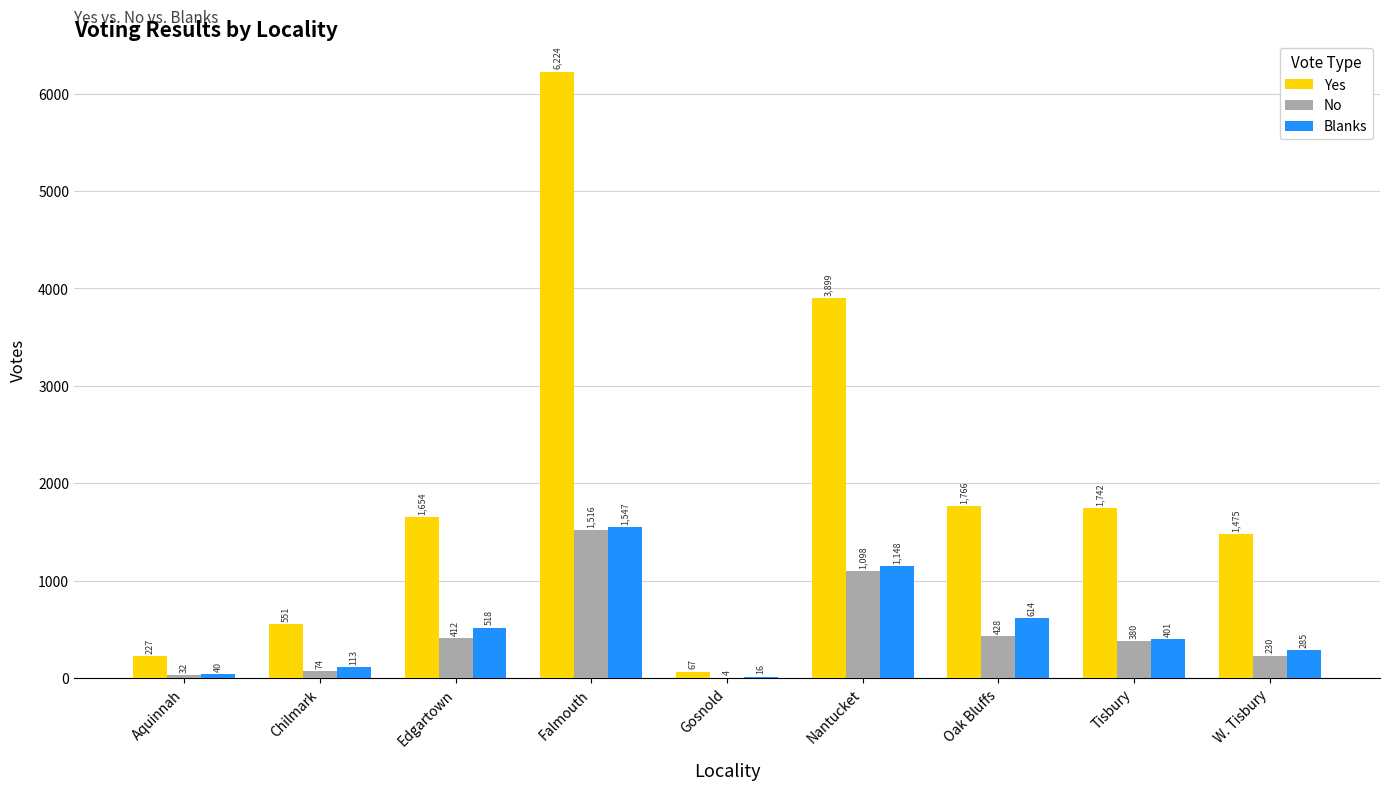

Reading left to right, extract all data points from this chart.

Yes: Aquinnah=227	Chilmark=551	Edgartown=1654	Falmouth=6224	Gosnold=67	Nantucket=3899	Oak Bluffs=1766	Tisbury=1742	W. Tisbury=1475
No: Aquinnah=32	Chilmark=74	Edgartown=412	Falmouth=1516	Gosnold=4	Nantucket=1098	Oak Bluffs=428	Tisbury=380	W. Tisbury=230
Blanks: Aquinnah=40	Chilmark=113	Edgartown=518	Falmouth=1547	Gosnold=16	Nantucket=1148	Oak Bluffs=614	Tisbury=401	W. Tisbury=285